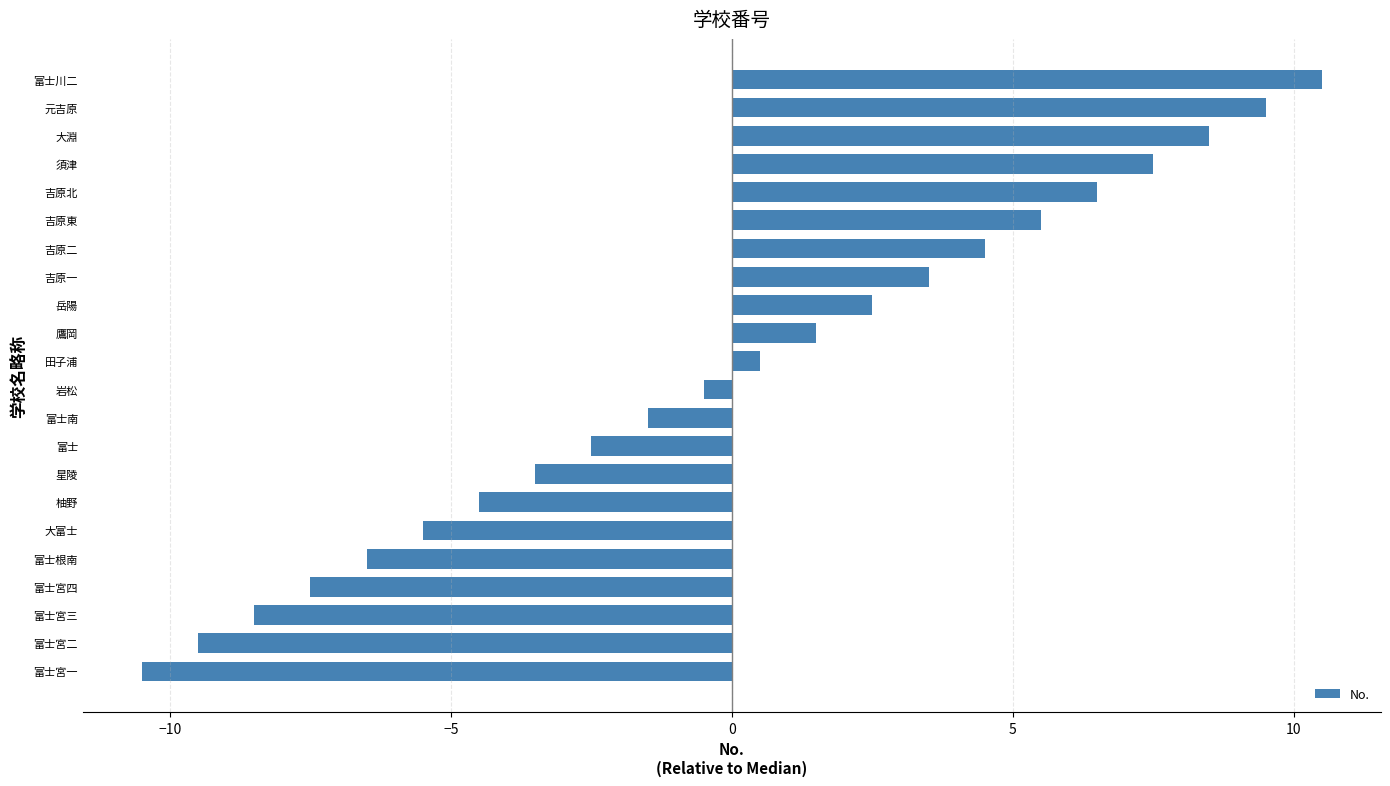

How many values are above zero?

11